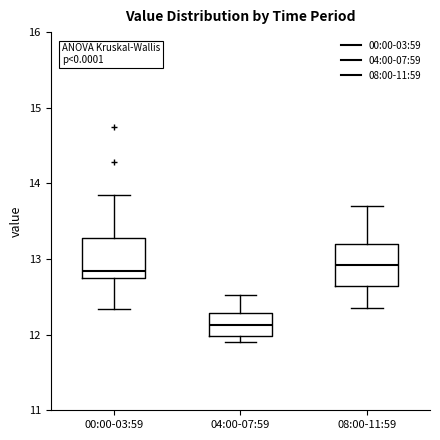

Where does the median line of the box for 04:00-07:59 sit on the y-axis? The values are not printed on the chart, so give them approximately, as read against the axis.

12.1